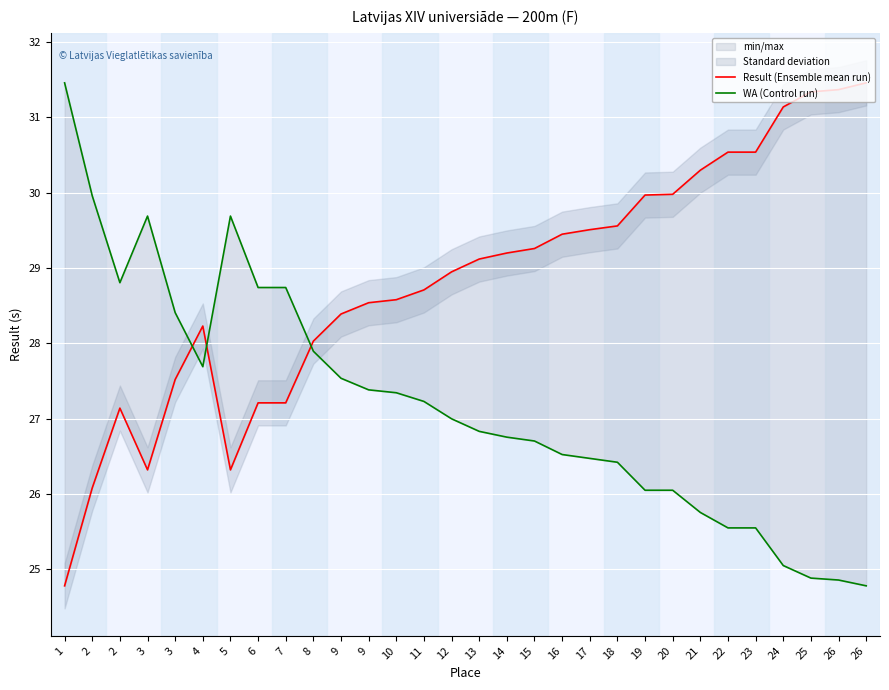

How many data points in Result (Ensemble mean run) are less than 29?

15